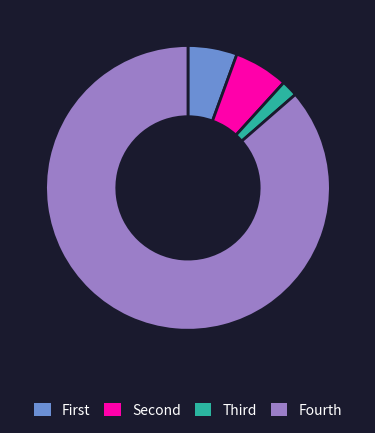

What is the smallest slice in the pie chart?

Third